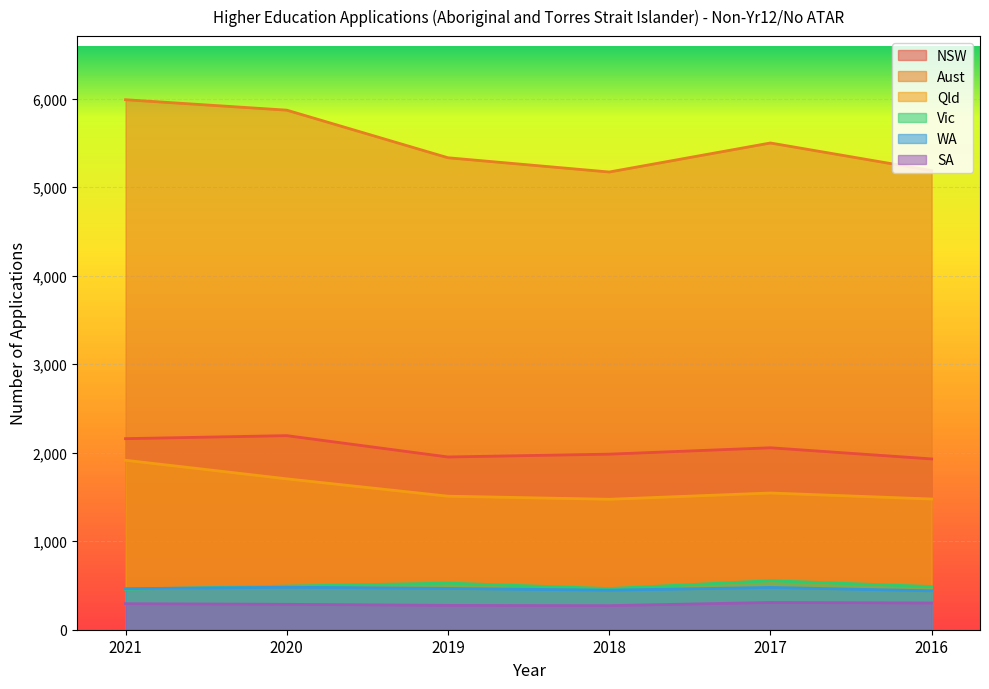

Which label corresponds to the smallest value in the chart?

2018